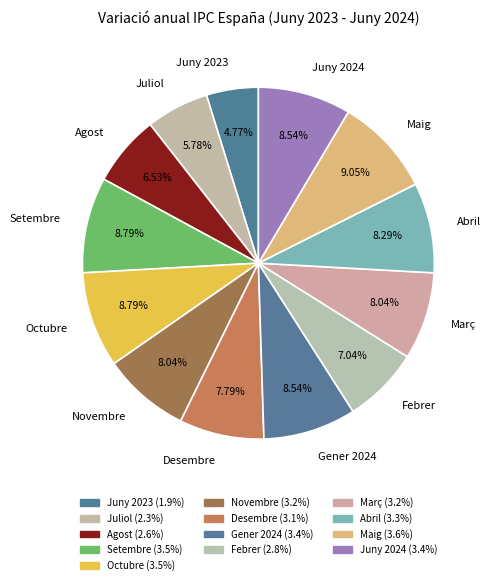

How many segments does this pie chart have?

13